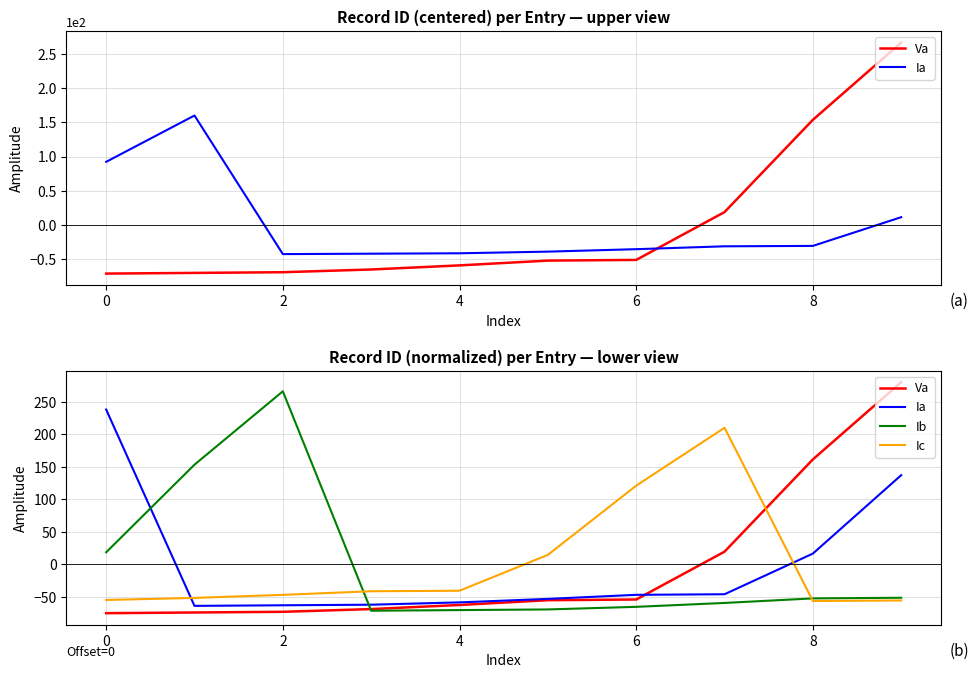

What is the maximum value shown in the chart?

280.0